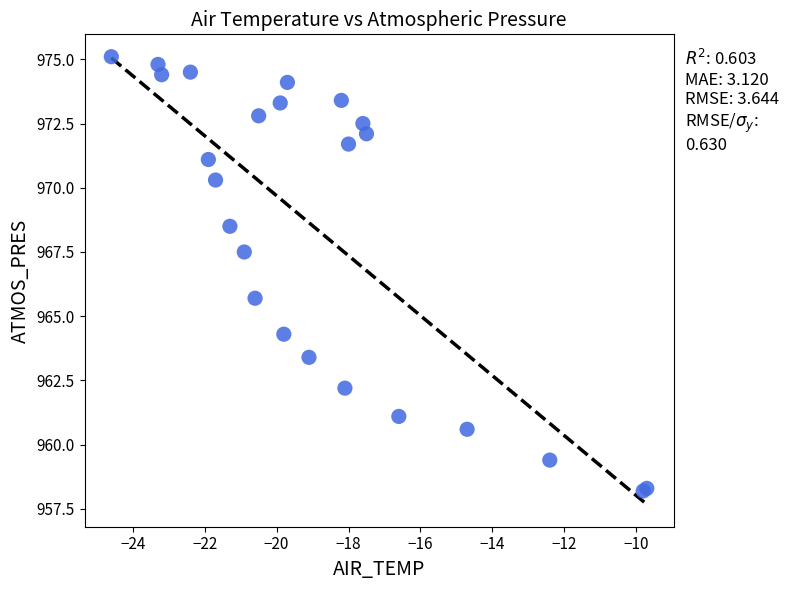

What Y value in the scatter plot is closest to 966?

965.7